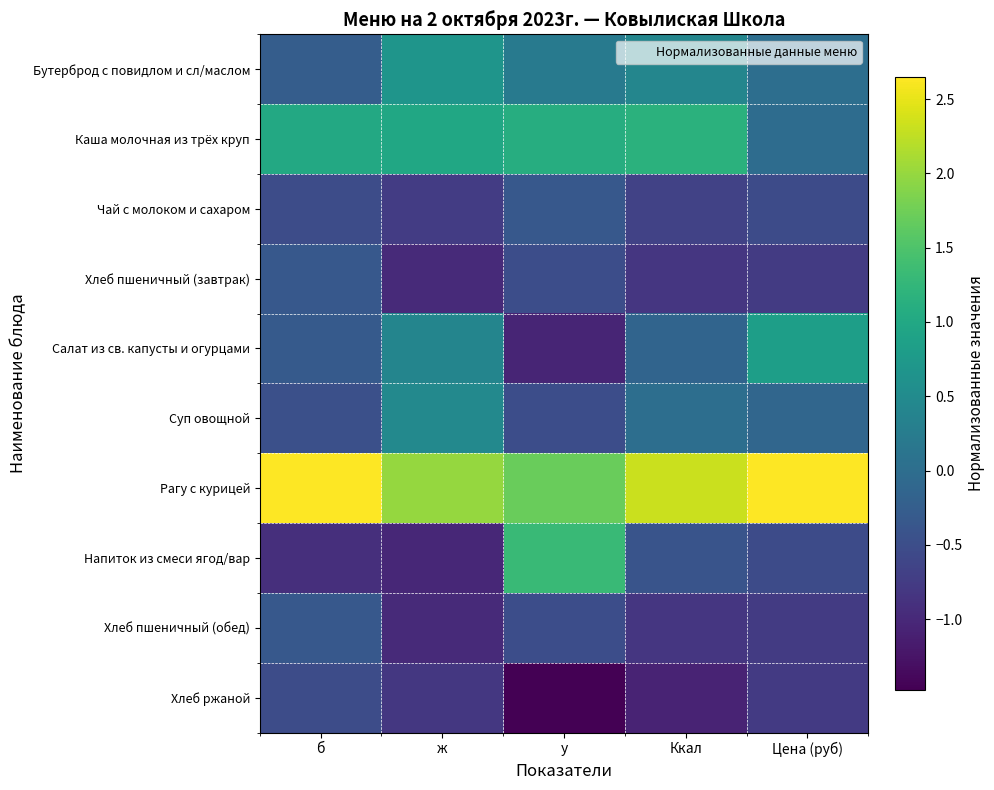

Which series changed the most between б and Цена (руб)?

Салат из св. капусты и огурцами